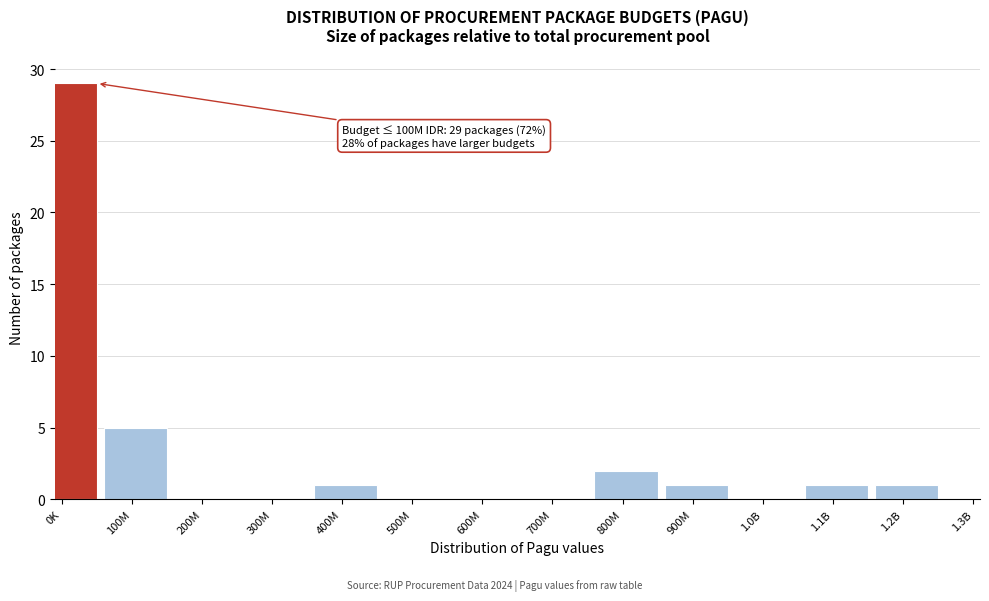

Reading left to right, transcribe all the data shown in this chart.

0K=29	100M=5	200M=0	300M=0	400M=1	500M=0	600M=0	700M=0	800M=2	900M=1	1.0B=0	1.1B=1	1.2B=1